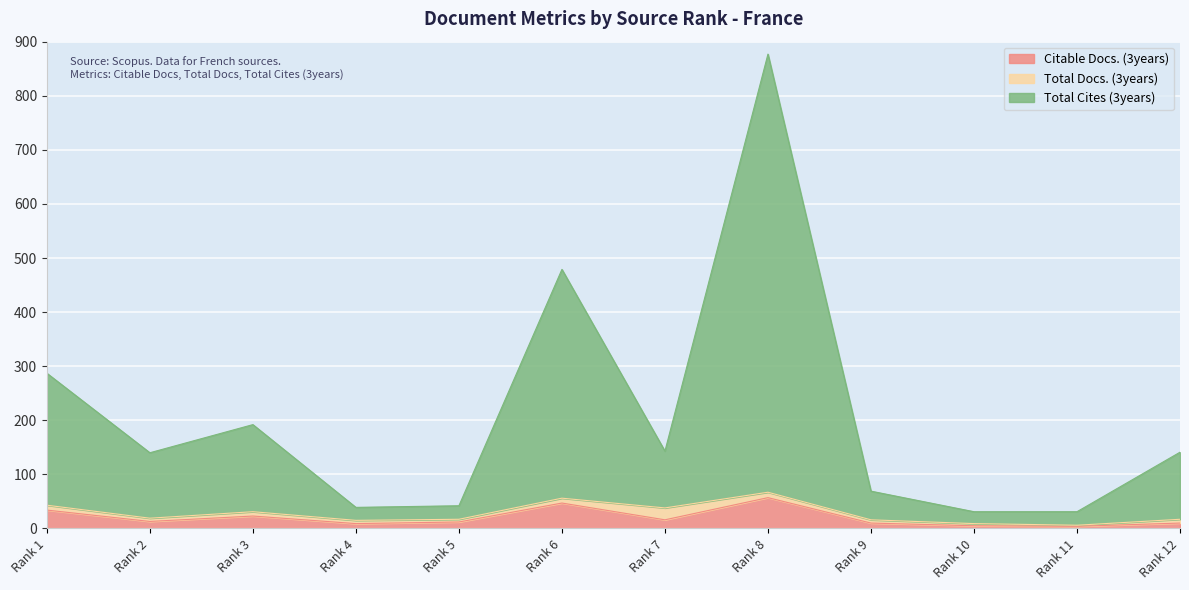

What are all the series names shown in the legend?

Citable Docs. (3years), Total Docs. (3years), Total Cites (3years)